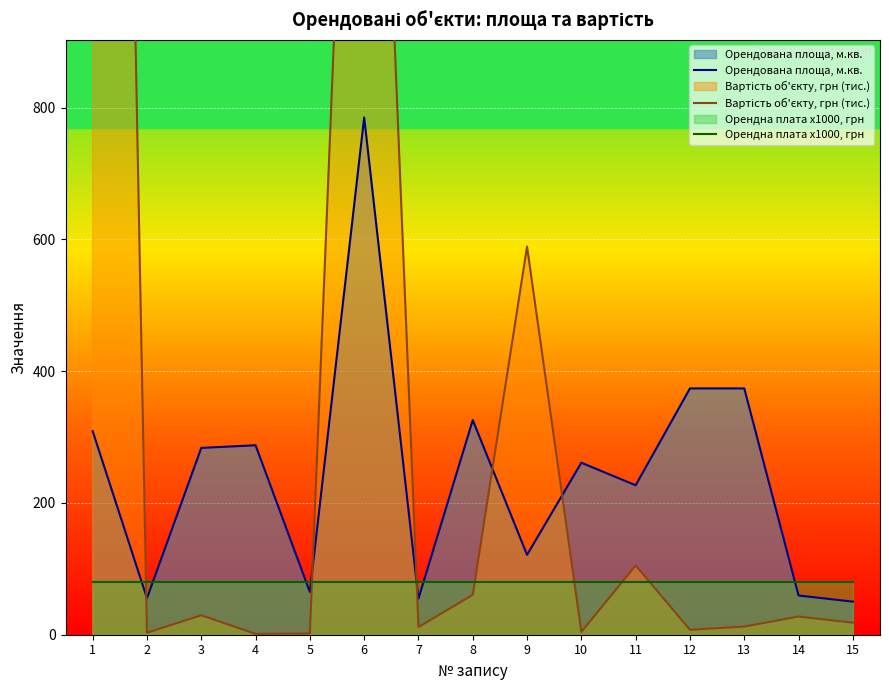

How many categories are shown in the chart?

15